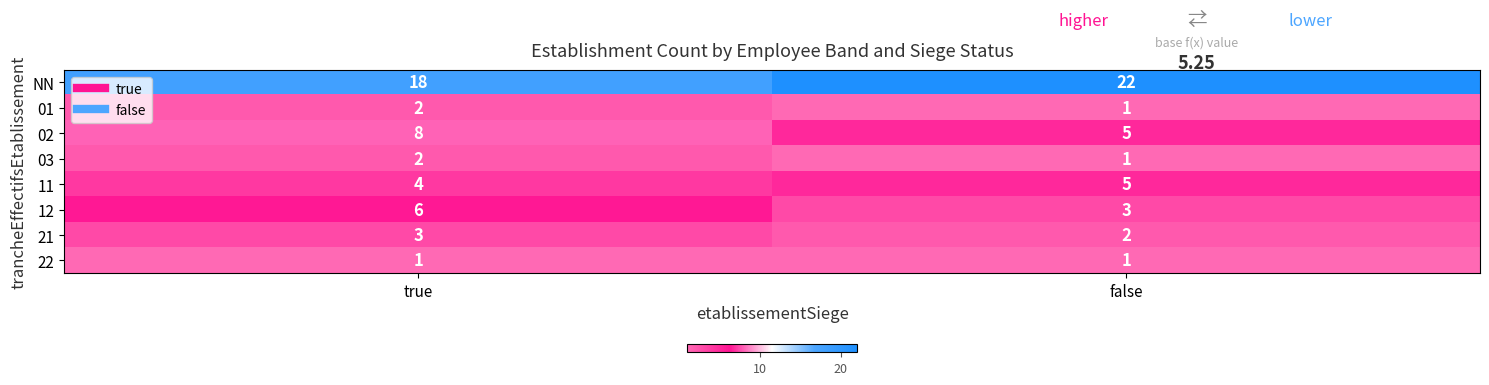

What is the difference between the 02 values at false and true?

3